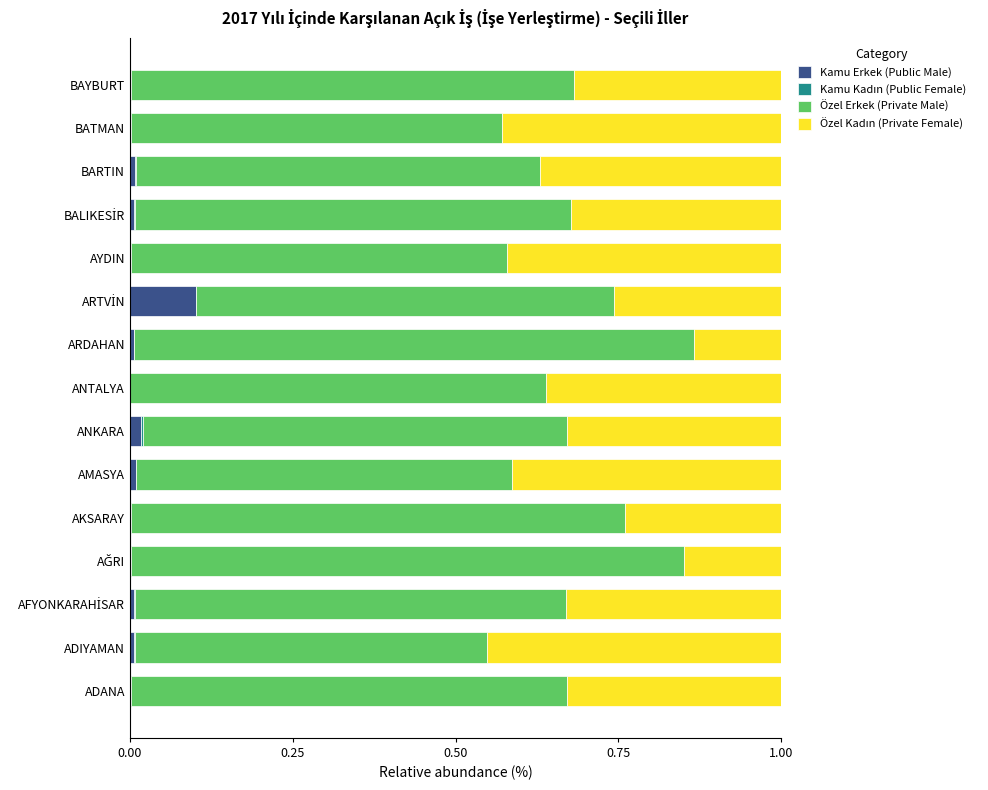

True or false: Kamu Erkek (Public Male) has a value of 0.0 at BAYBURT.

True